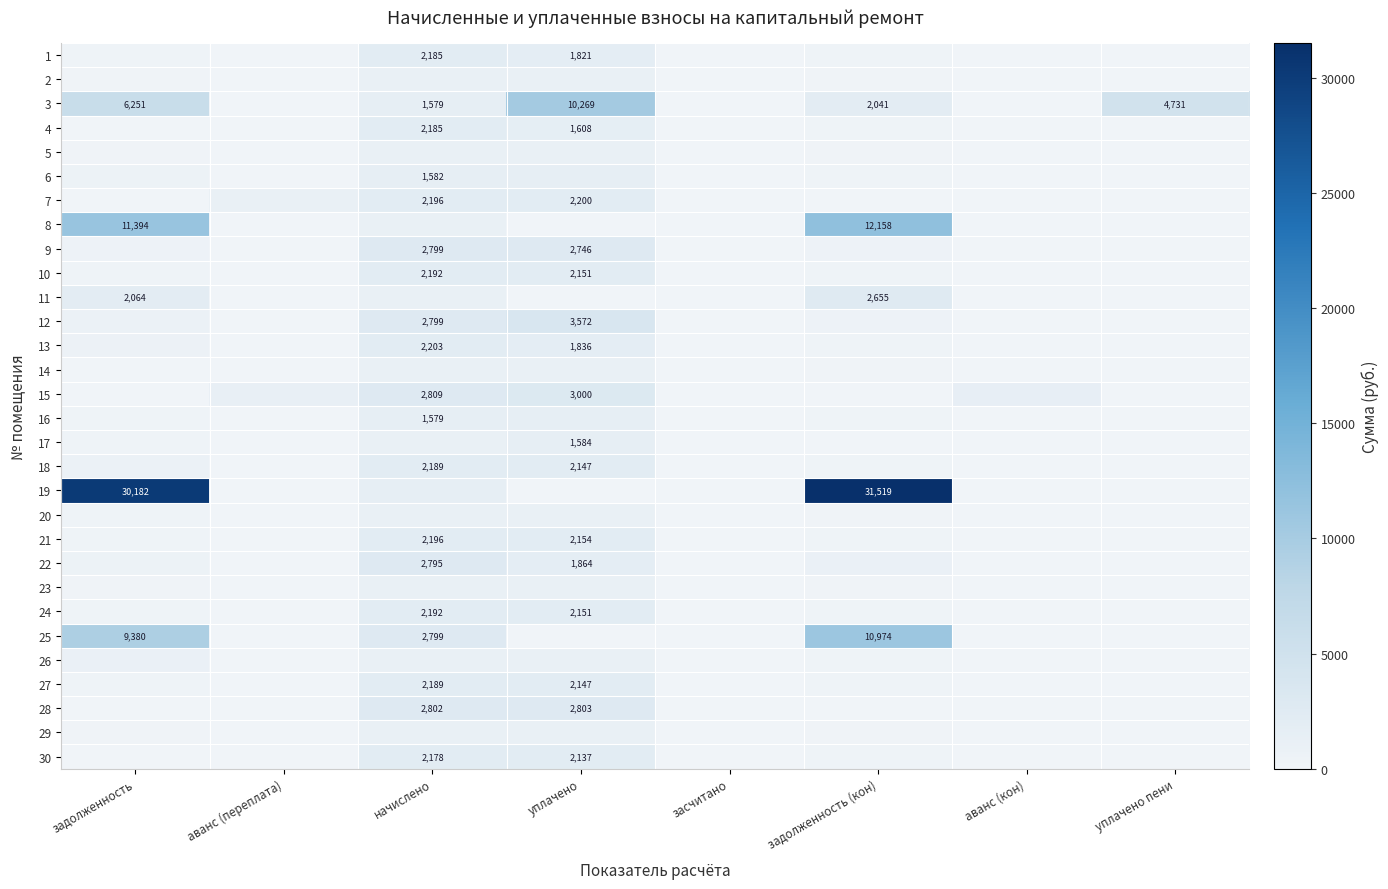

What is the difference between the second highest and second lowest values in the 22 series?

1863.6